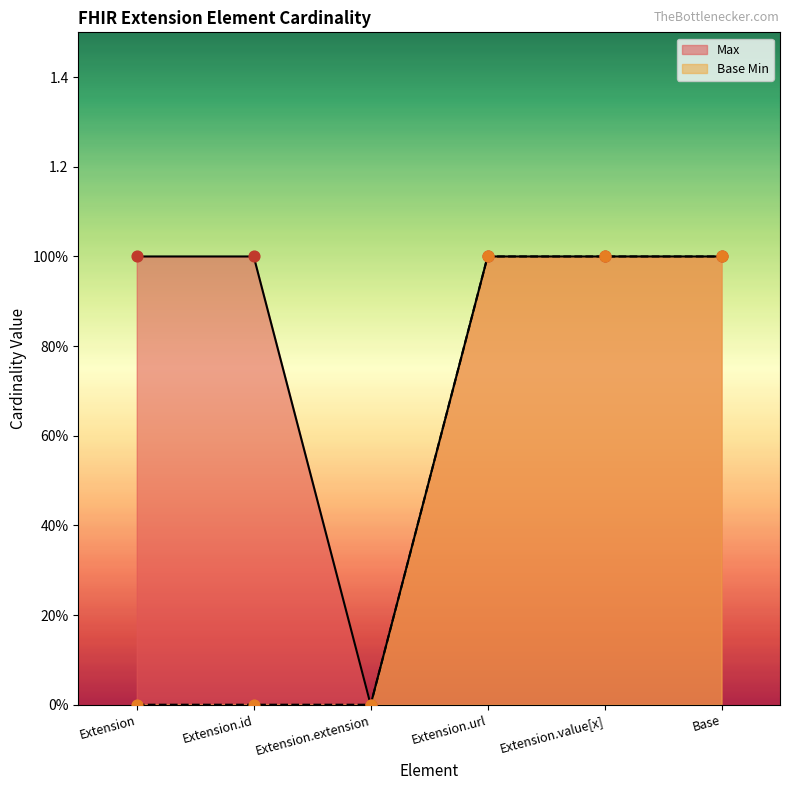

At how many categories does at least one series exceed 0?

5